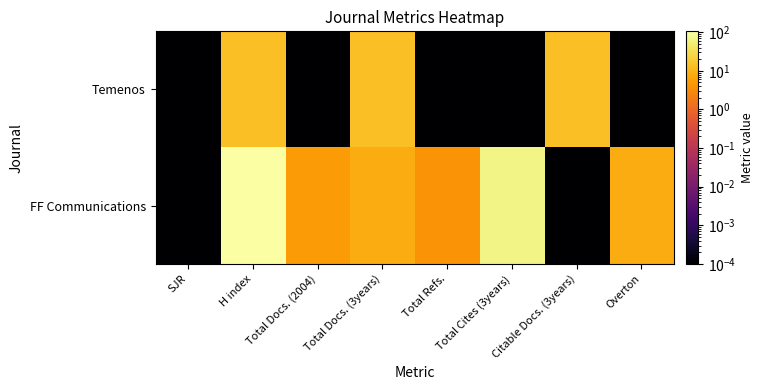

Count the number of categories in the chart.

8